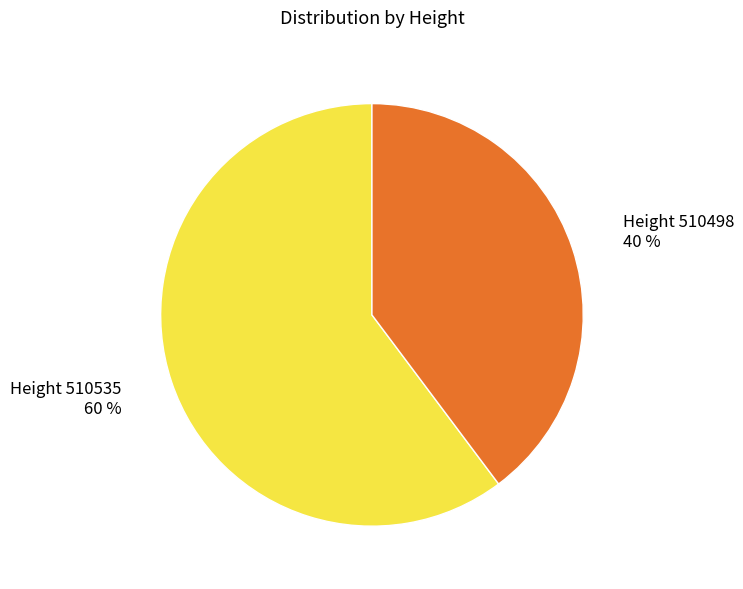

To the nearest percent, what is the average slice percentage?

50%